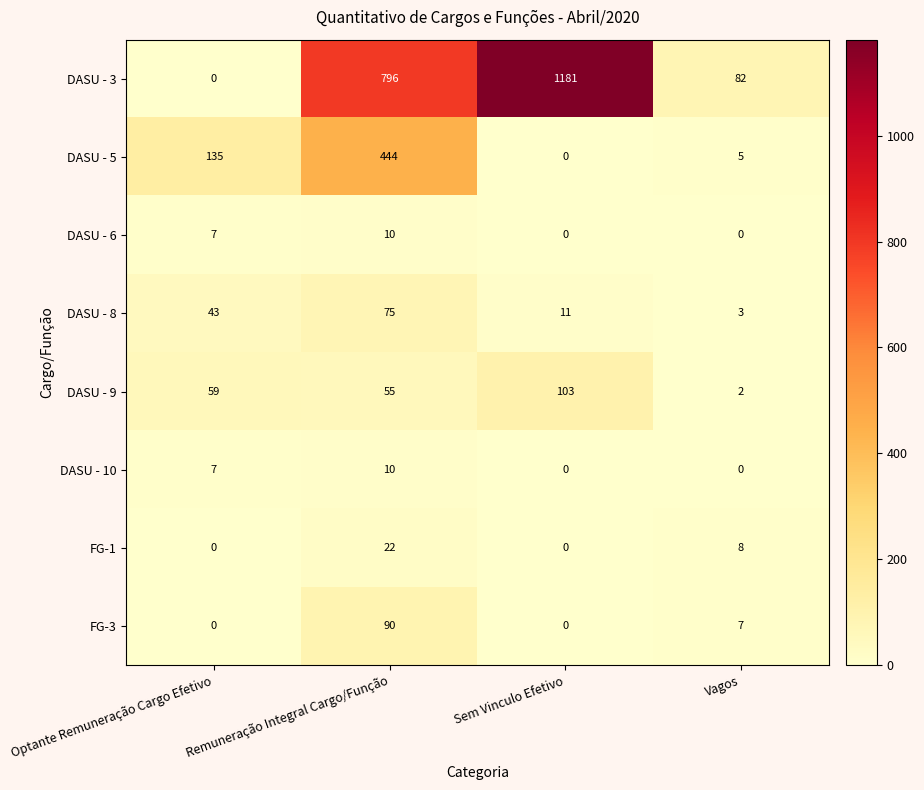

Is the value of DASU - 3 at Optante Remuneração Cargo Efetivo greater than the value of DASU - 9 at Vagos?

No